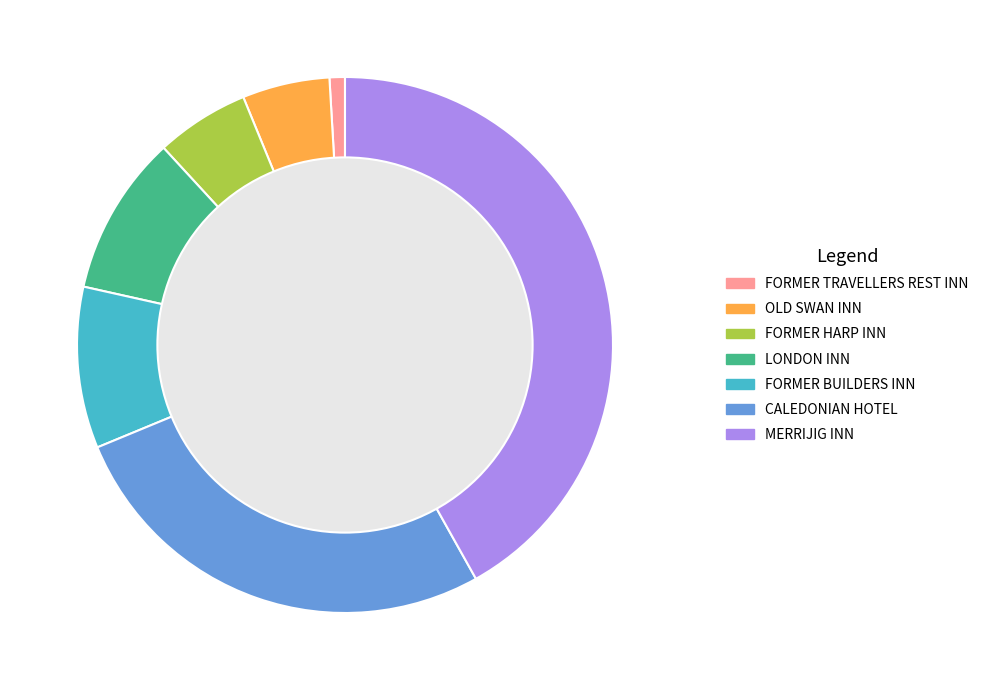

Is it true that MERRIJIG INN is 42% of the pie?

True